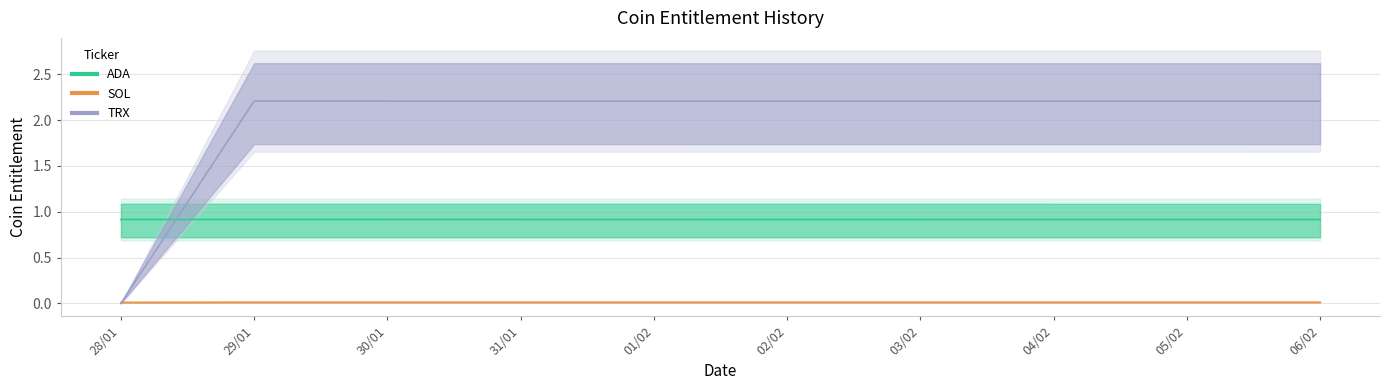

How many data points in TRX are less than 2?

1